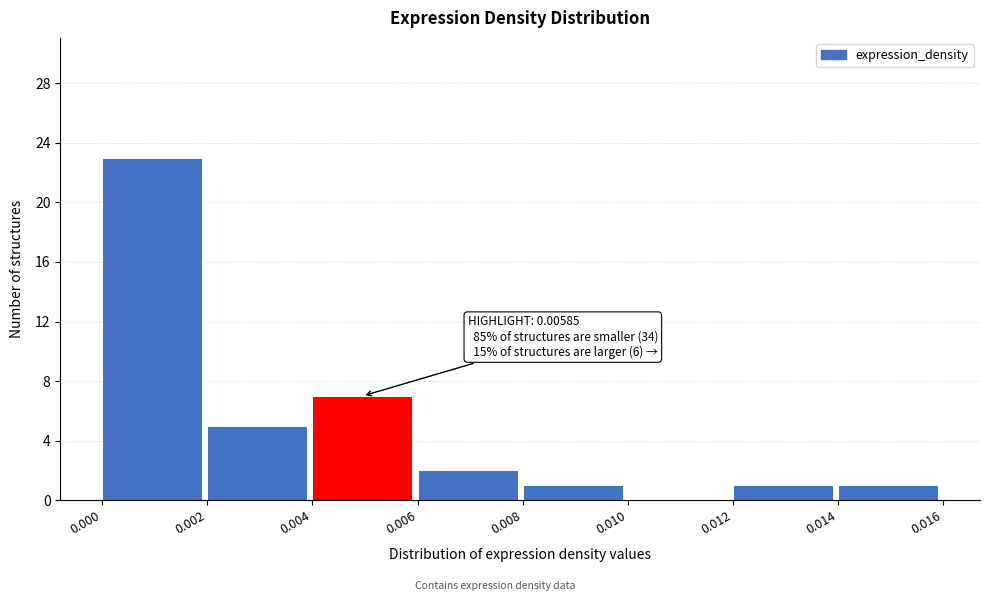

Over which range of the x-axis is the bar tallest?

0.000 to 0.002